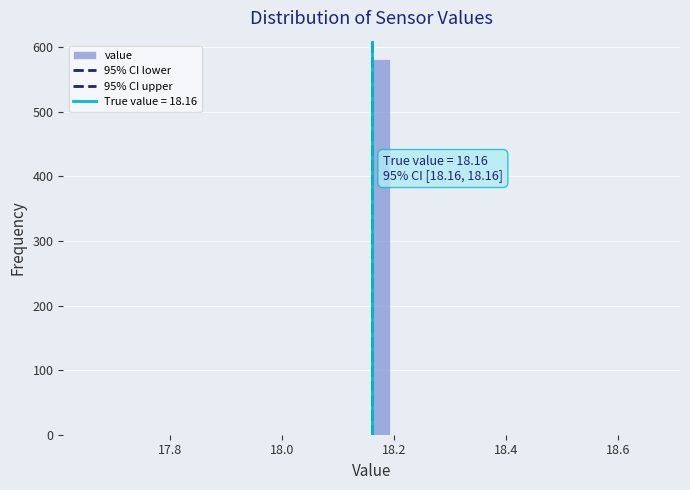

Read against the x-axis, roughly where is the centre of the tallest bar?

18.18